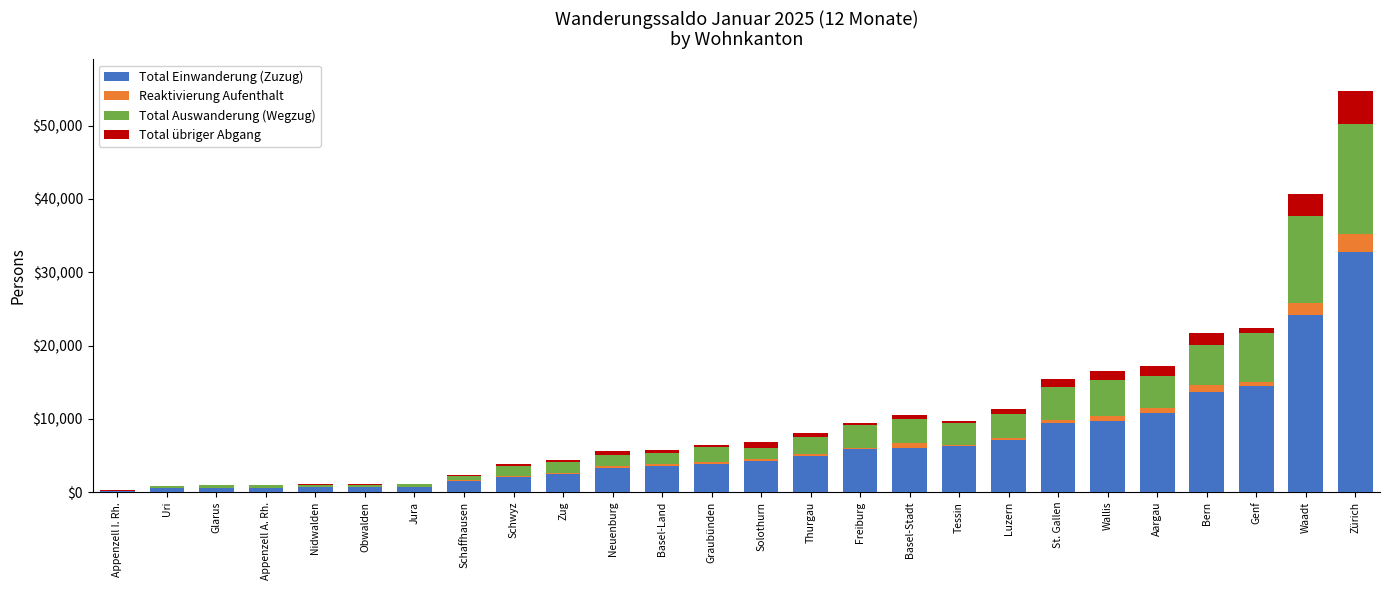

Which category has the highest value in the Total Einwanderung (Zuzug) series?

Zürich